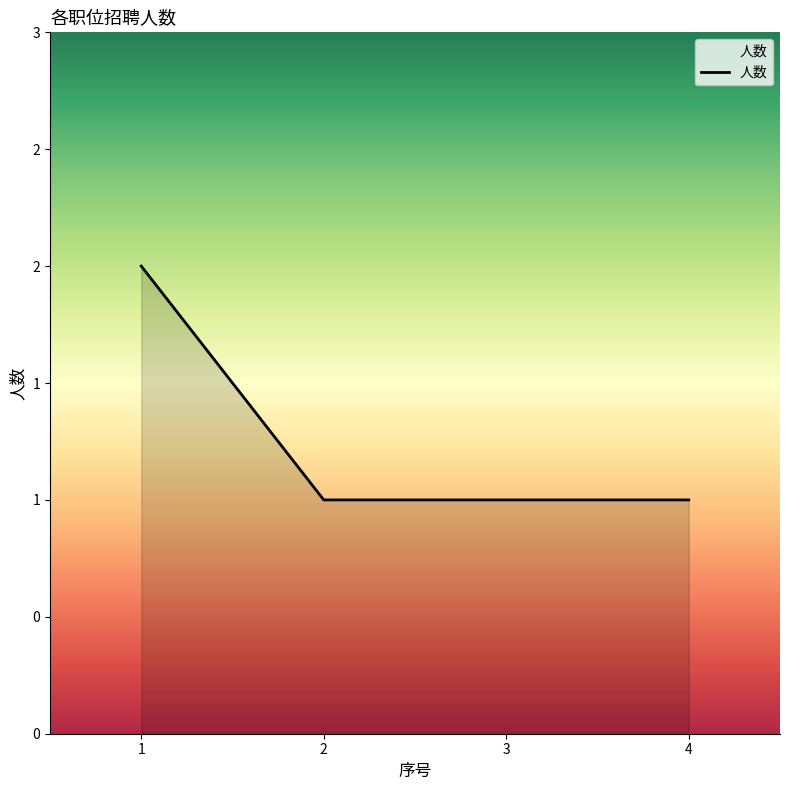

Approximately how many times larger is the value at 2 compared to 4?

1.0